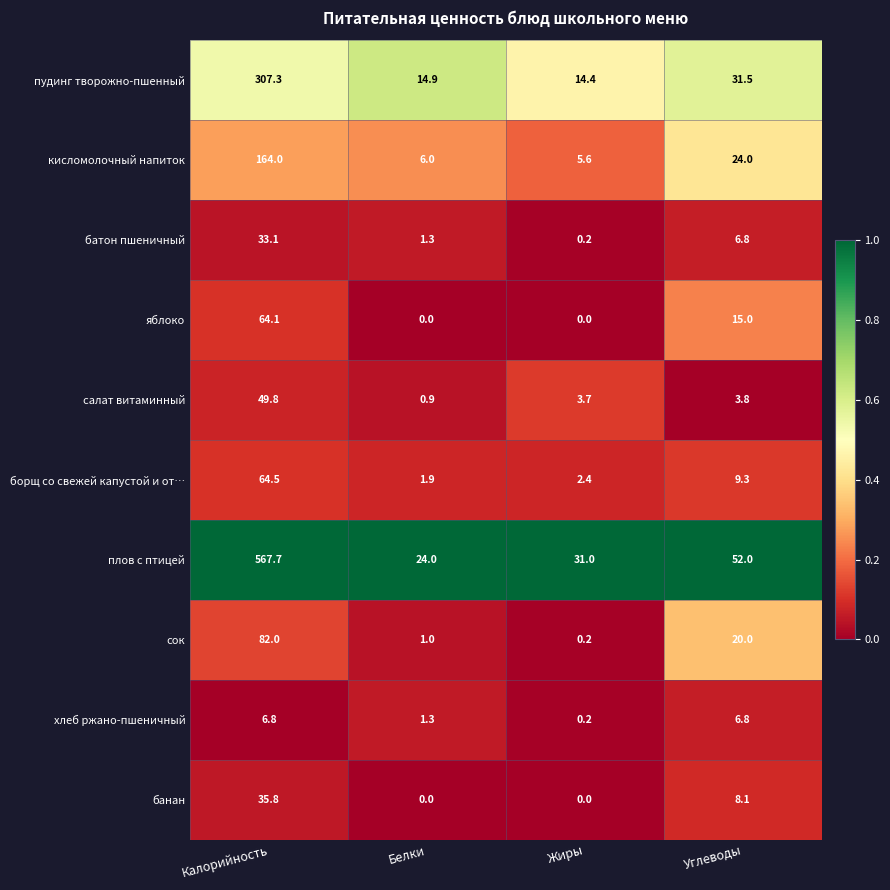

Which series has the largest total across all categories?

плов с птицей